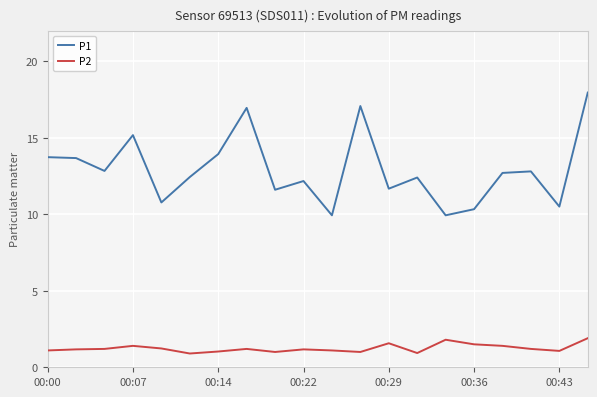

Rank the series by their maximum value, from highest to lowest.

P1, P2